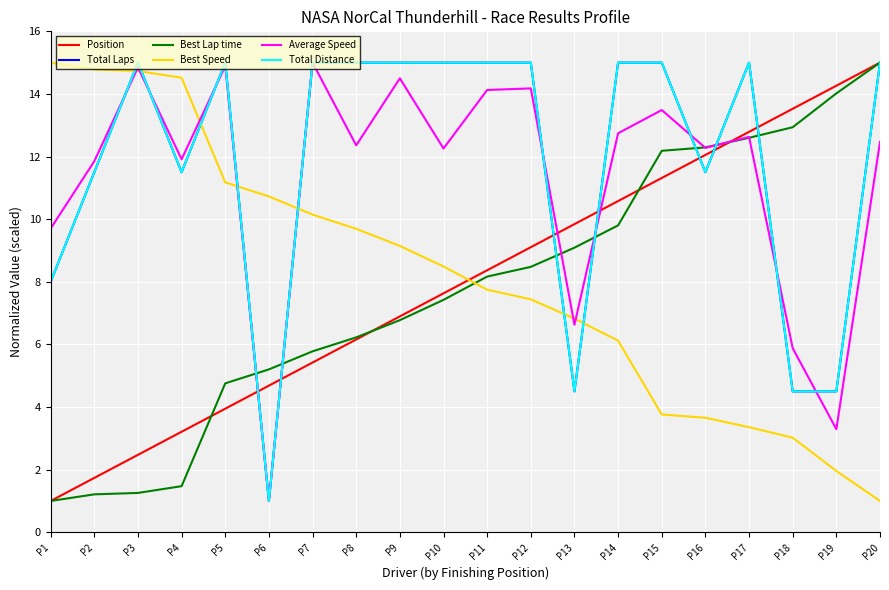

What is the difference between the highest and lowest values at P6?

9.7